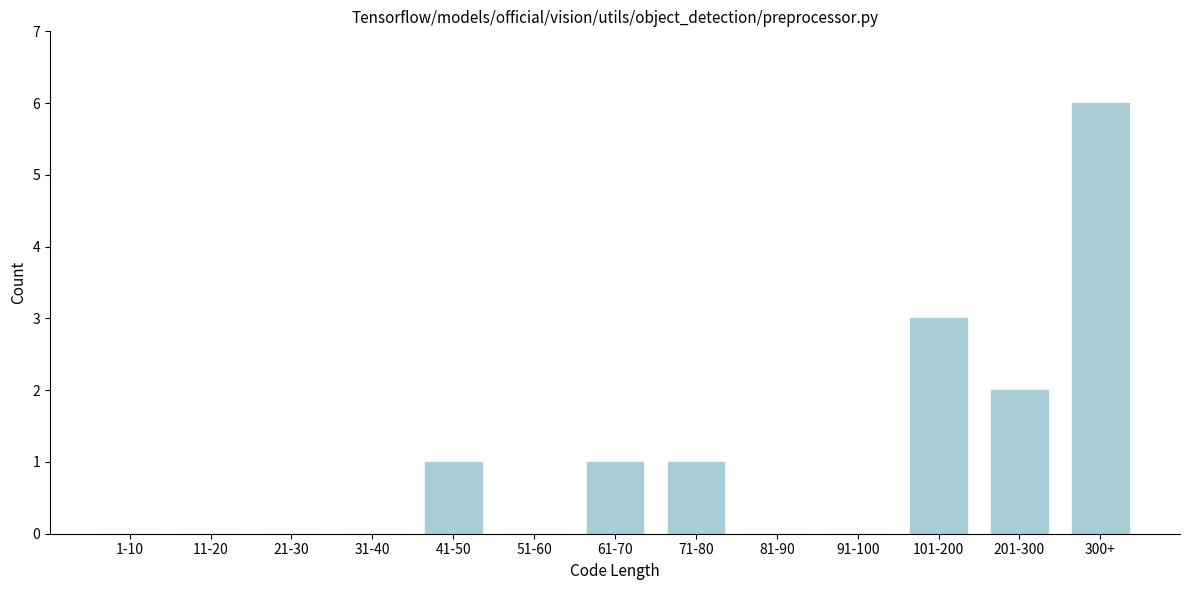

Reading right to left, extract all data points from this chart.

300+=6	201-300=2	101-200=3	91-100=0	81-90=0	71-80=1	61-70=1	51-60=0	41-50=1	31-40=0	21-30=0	11-20=0	1-10=0